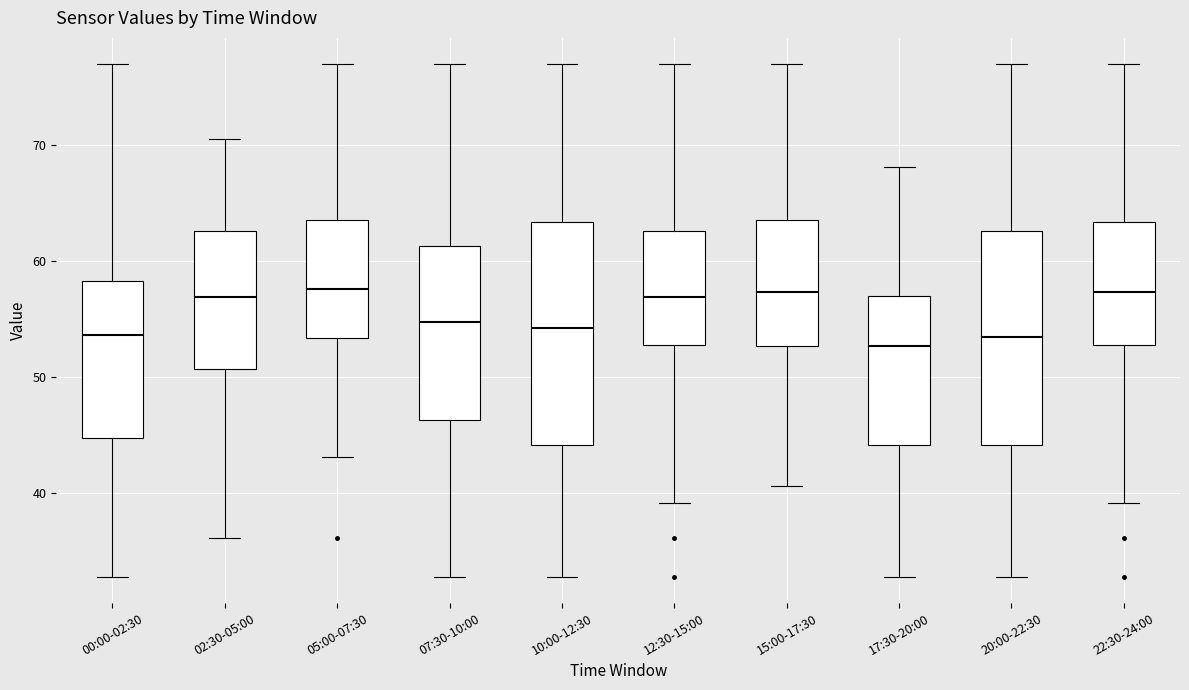

Reading left to right, read every box against the y-axis: the position of its median line, the range the box covers, and the ends of its whiskers. The values are not printed on the chart, so give them approximately, as read against the axis.

00:00-02:30: median 54, box 45 to 58, whiskers 33 to 77
02:30-05:00: median 57, box 51 to 63, whiskers 36 to 71
05:00-07:30: median 58, box 53 to 64, whiskers 43 to 77
07:30-10:00: median 55, box 46 to 61, whiskers 33 to 77
10:00-12:30: median 54, box 44 to 63, whiskers 33 to 77
12:30-15:00: median 57, box 53 to 63, whiskers 39 to 77
15:00-17:30: median 57, box 53 to 64, whiskers 41 to 77
17:30-20:00: median 53, box 44 to 57, whiskers 33 to 68
20:00-22:30: median 53, box 44 to 63, whiskers 33 to 77
22:30-24:00: median 57, box 53 to 63, whiskers 39 to 77